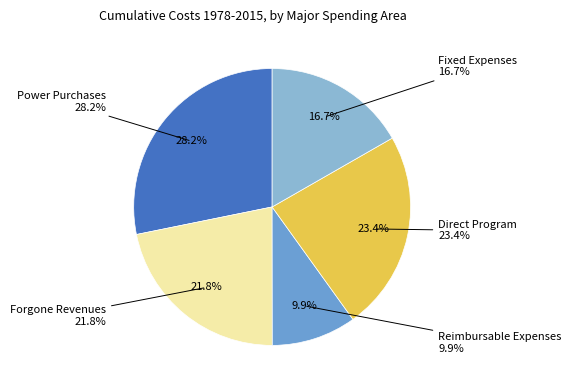

Is there any slice that represents more than half of the pie?

No